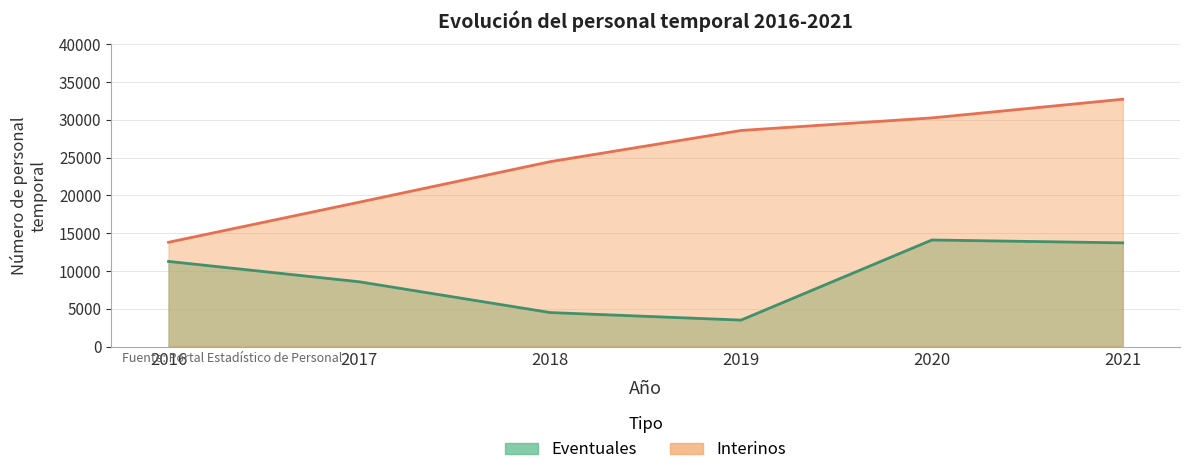

How many categories are shown in the chart?

6